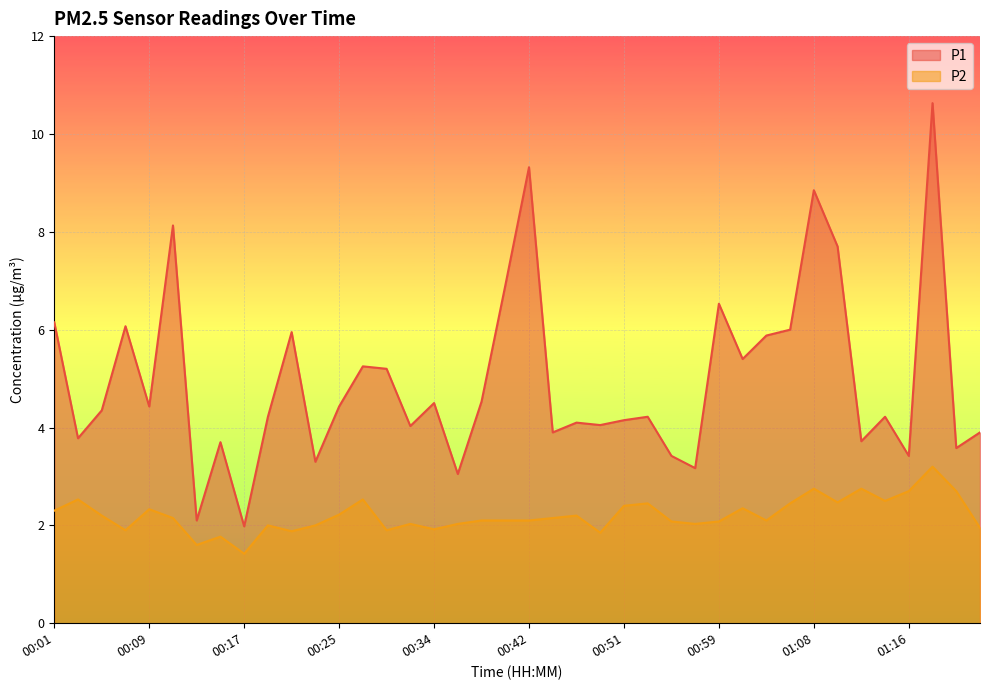

What is the label of the 12th point from the left?

00:23